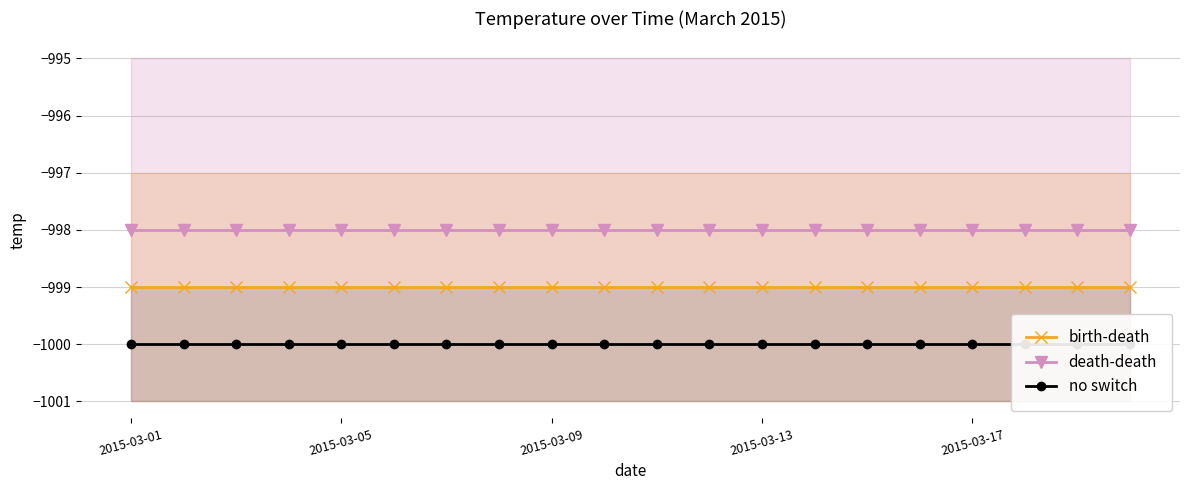

True or false: birth-death and no switch cross at least once.

False